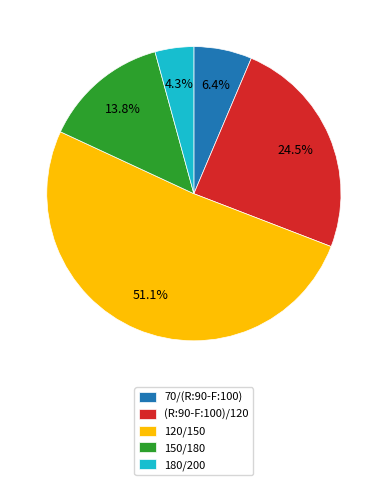

Which category has the smallest portion of the pie?

180/200